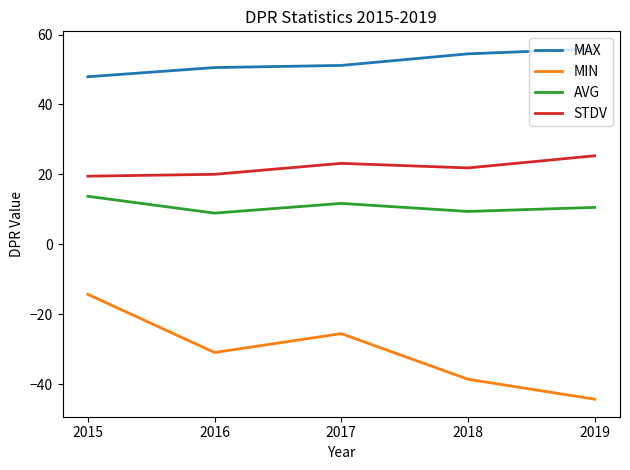

What is the average value of the MAX series?

52.0